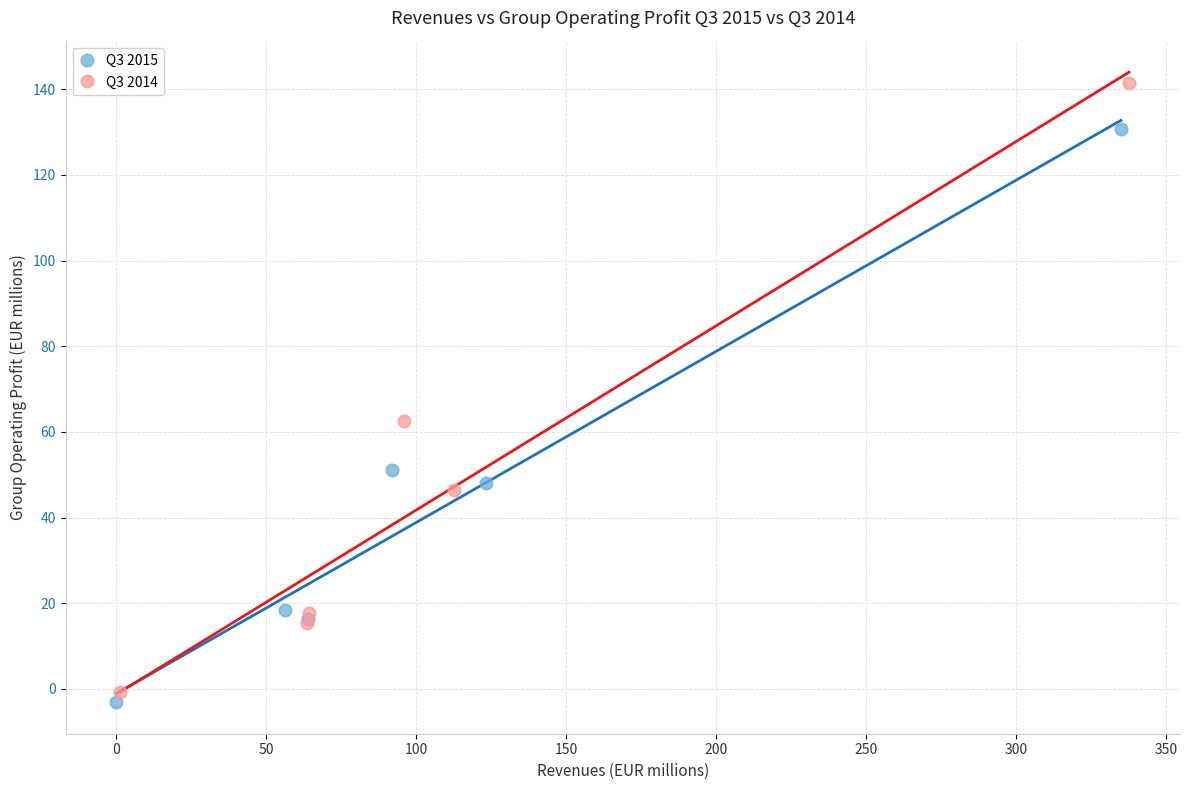

Which series reaches the maximum Y coordinate?

Q3 2014